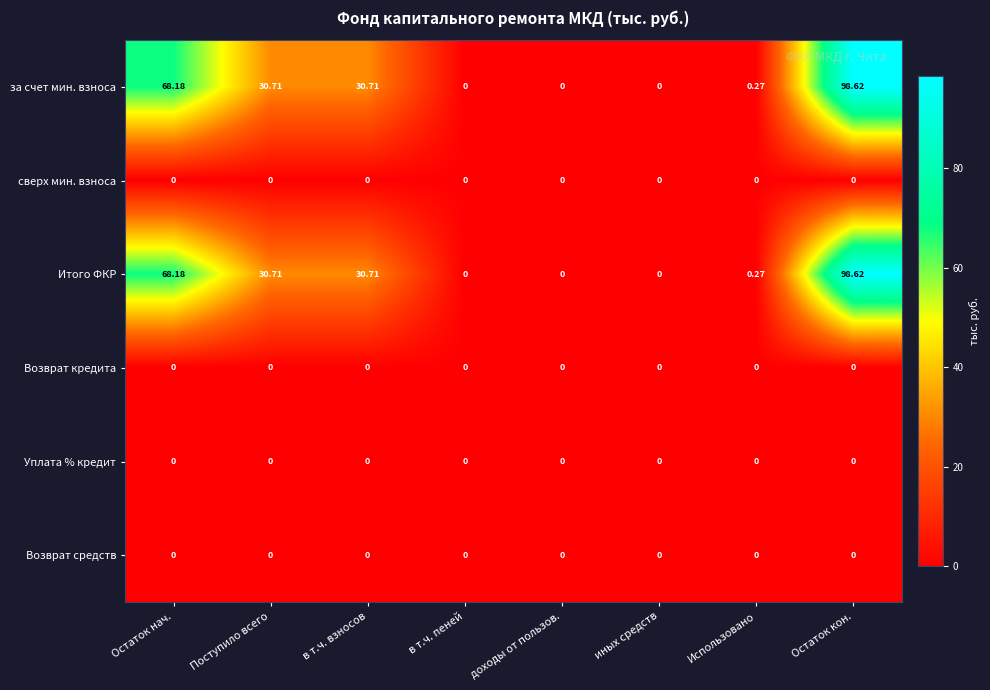

At how many categories does at least one series exceed 64?

2